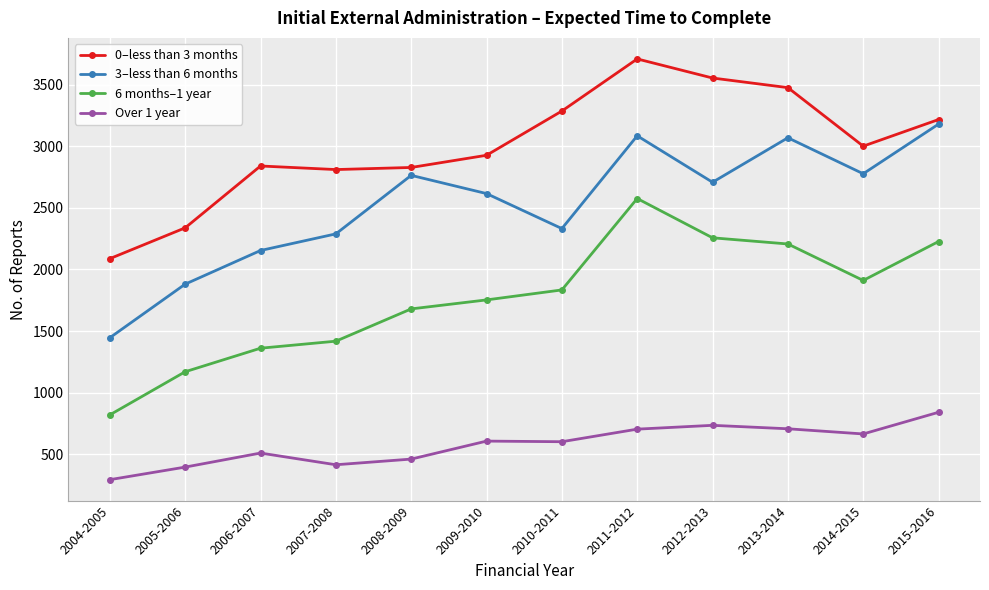

What is the spread (max minus min) of values at 2005-2006?

1942